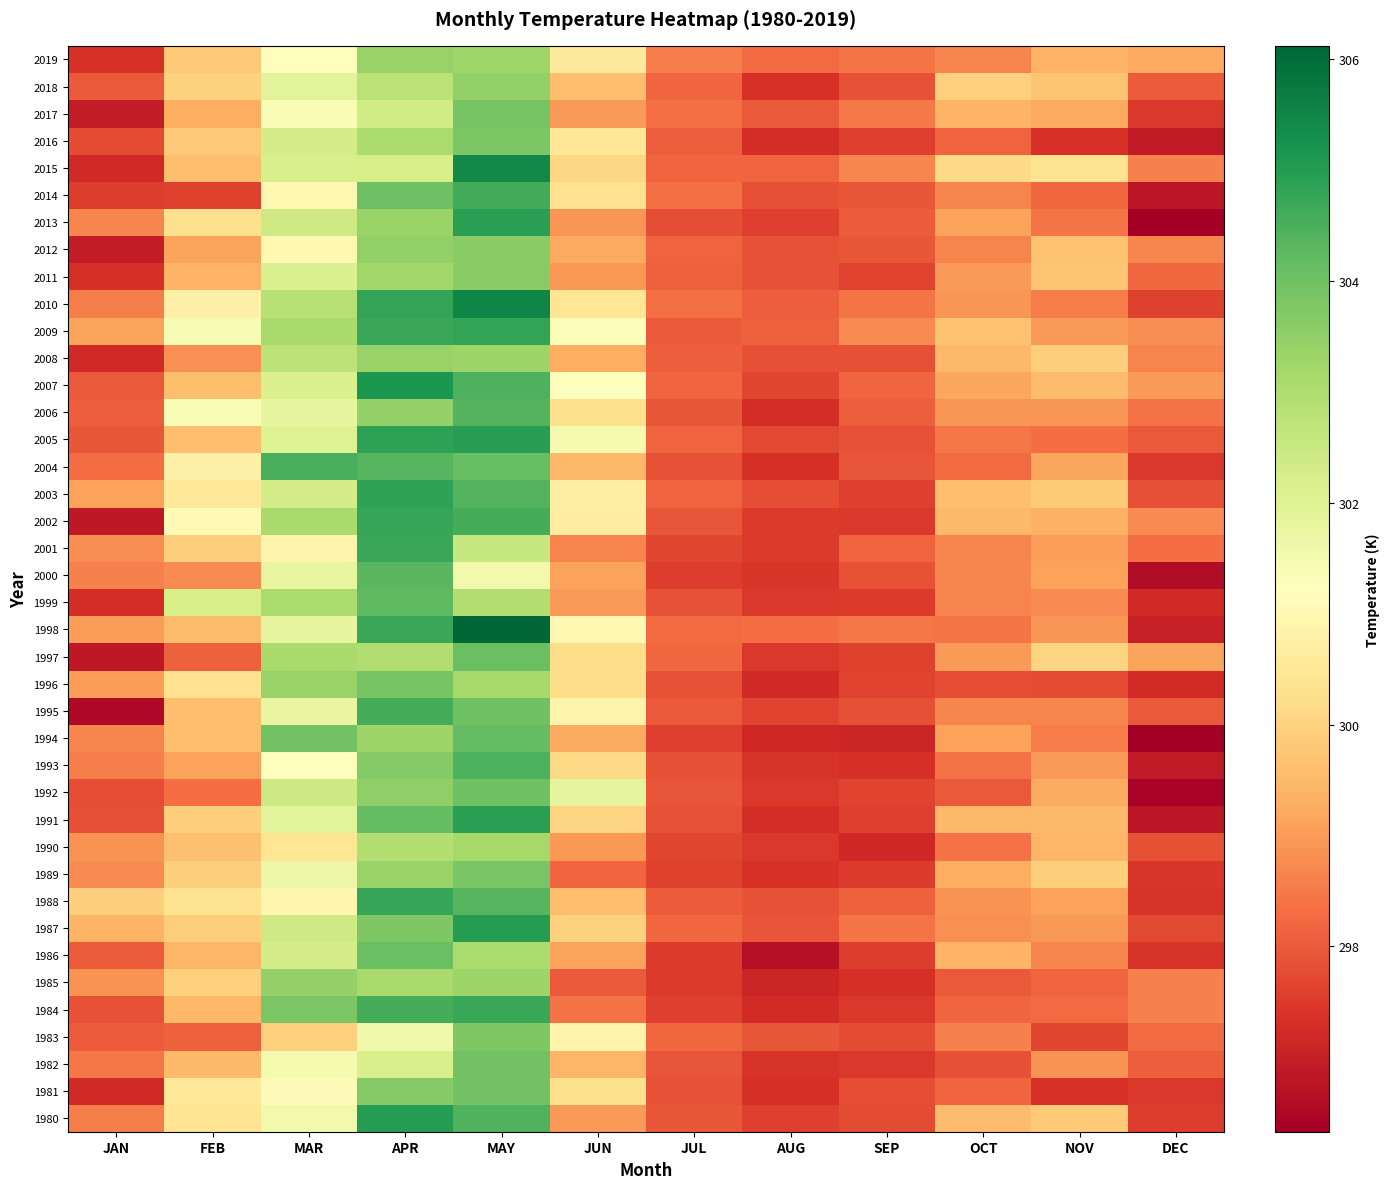

At JUN, list the series in order from smallest to largest.

1985, 1989, 1984, 2001, 2013, 2011, 1990, 1999, 2017, 1980, 2000, 1986, 2012, 1994, 2008, 1982, 2004, 2018, 1988, 1987, 1991, 2015, 1993, 1997, 1996, 2006, 1981, 2014, 2010, 2016, 2019, 2002, 2003, 1995, 1983, 1998, 2007, 2009, 2005, 1992